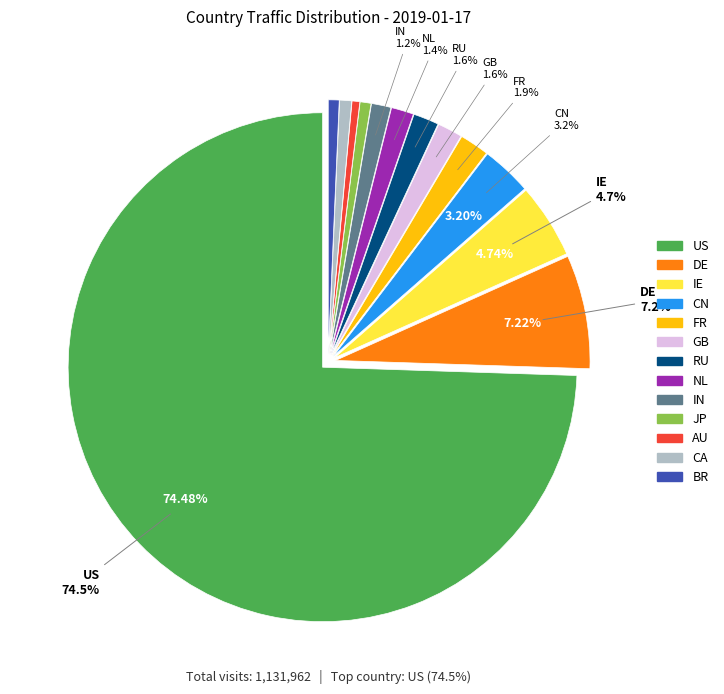

Which category accounts for the majority?

US